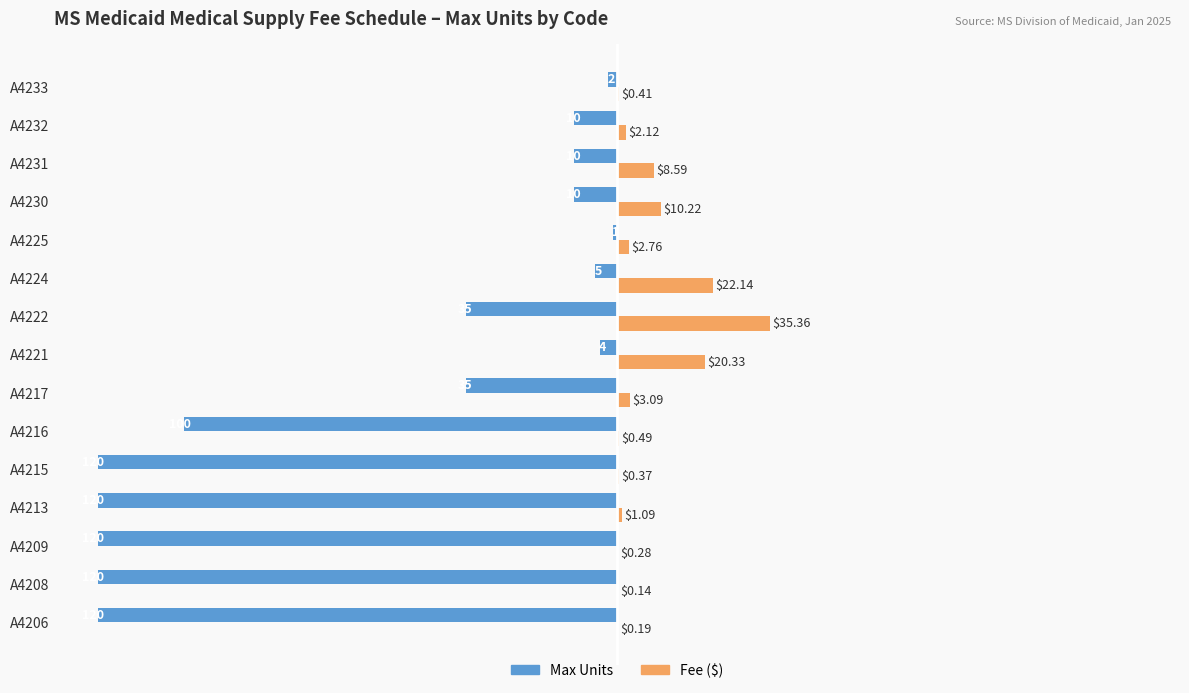

Between A4209 and A4231, which series saw the biggest shift?

Max Units